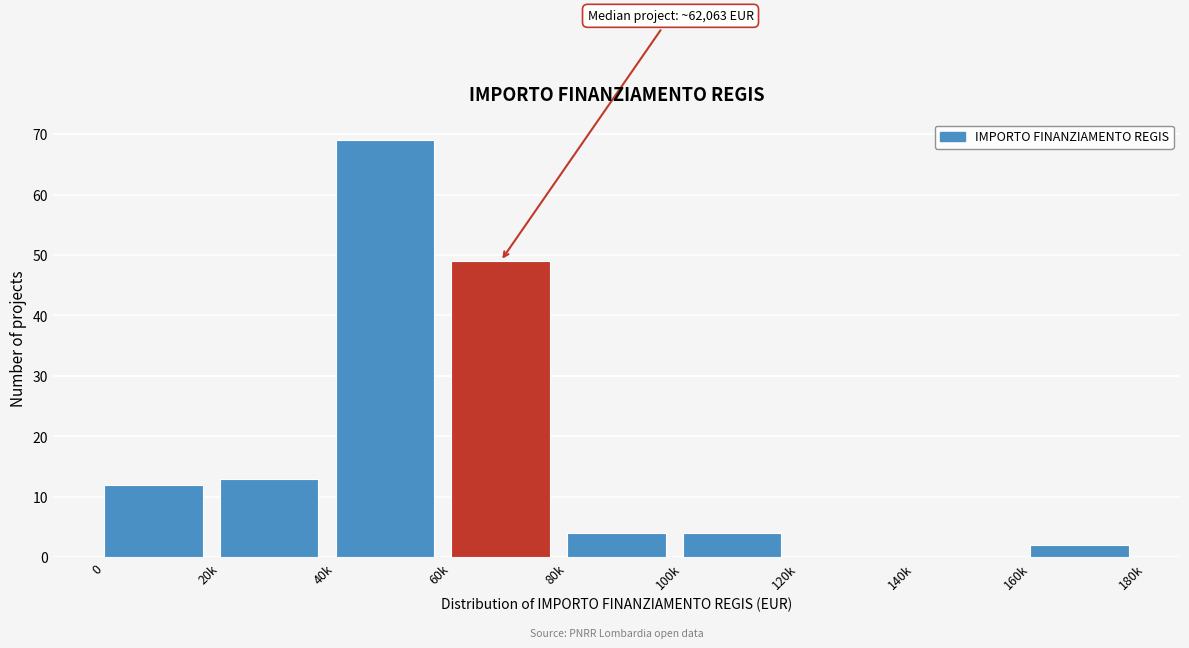

Reading right to left, transcribe all the data shown in this chart.

160k=2	140k=0	120k=0	100k=4	80k=4	60k=49	40k=69	20k=13	0=12